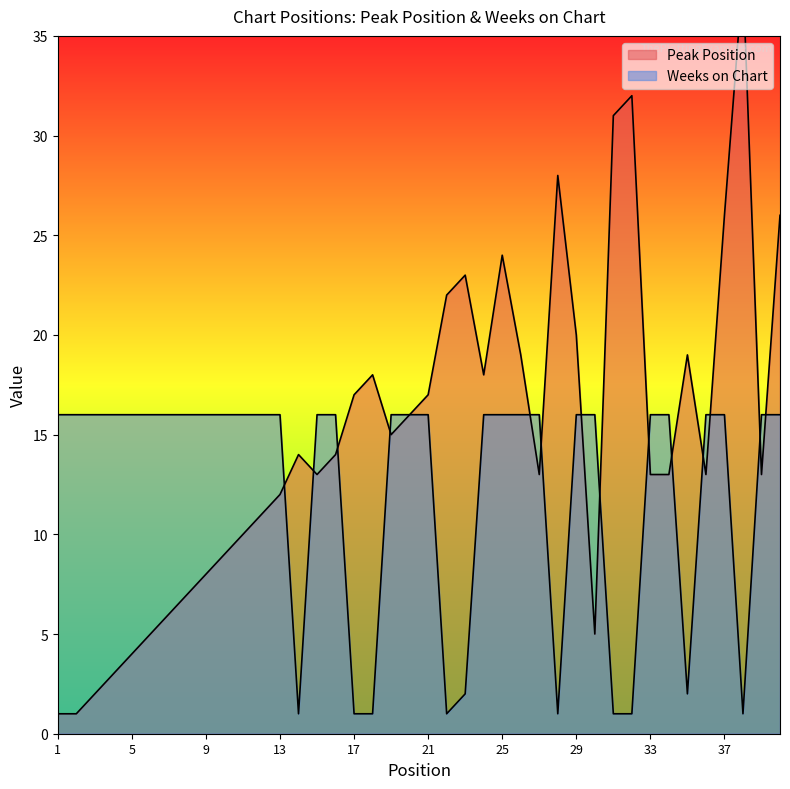

Which has a higher value, 35 or 27?

35